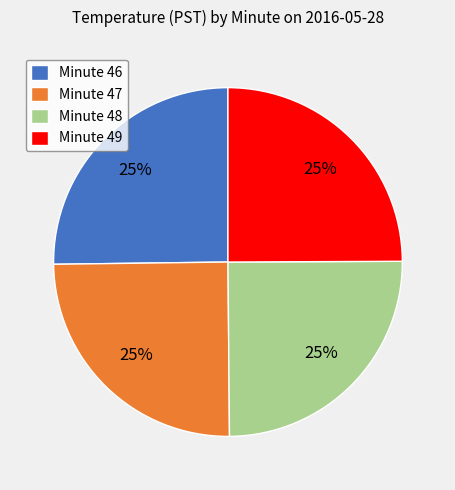

To the nearest percent, what is the average slice percentage?

25%